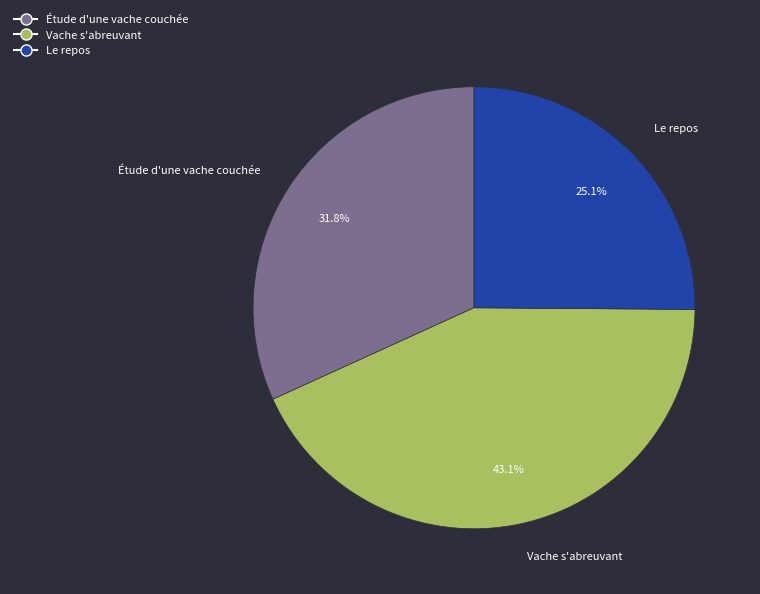

Rank the categories by value from lowest to highest.

Le repos, Étude d'une vache couchée, Vache s'abreuvant